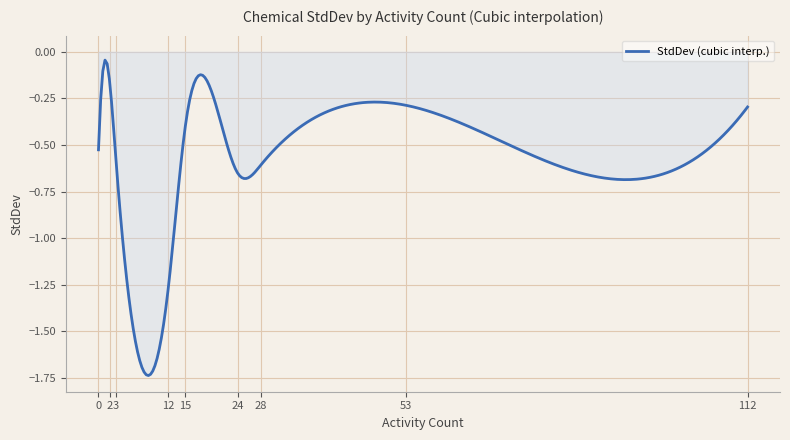

What is the difference between the maximum and minimum values?

1.7